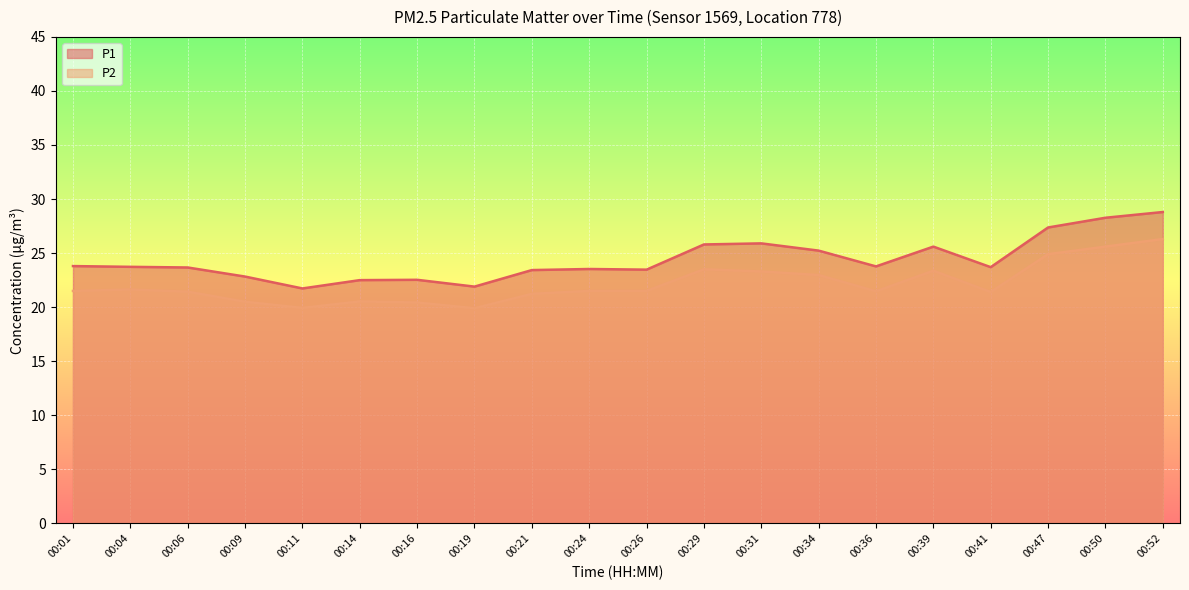

What is the sum of the P1 values at 00:11 and 00:06?

45.4